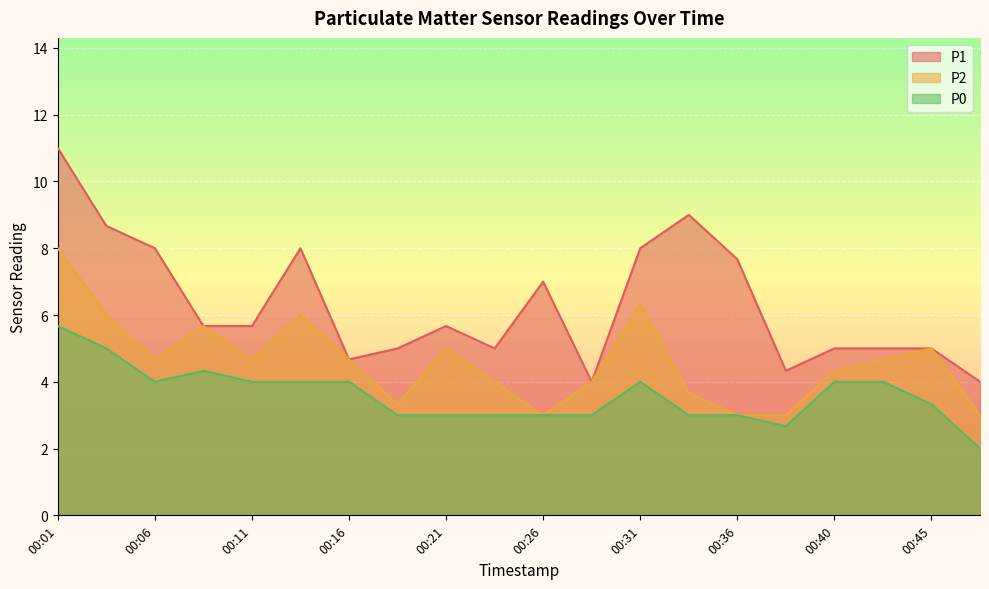

Where does the P0 series first go above 4?

00:01